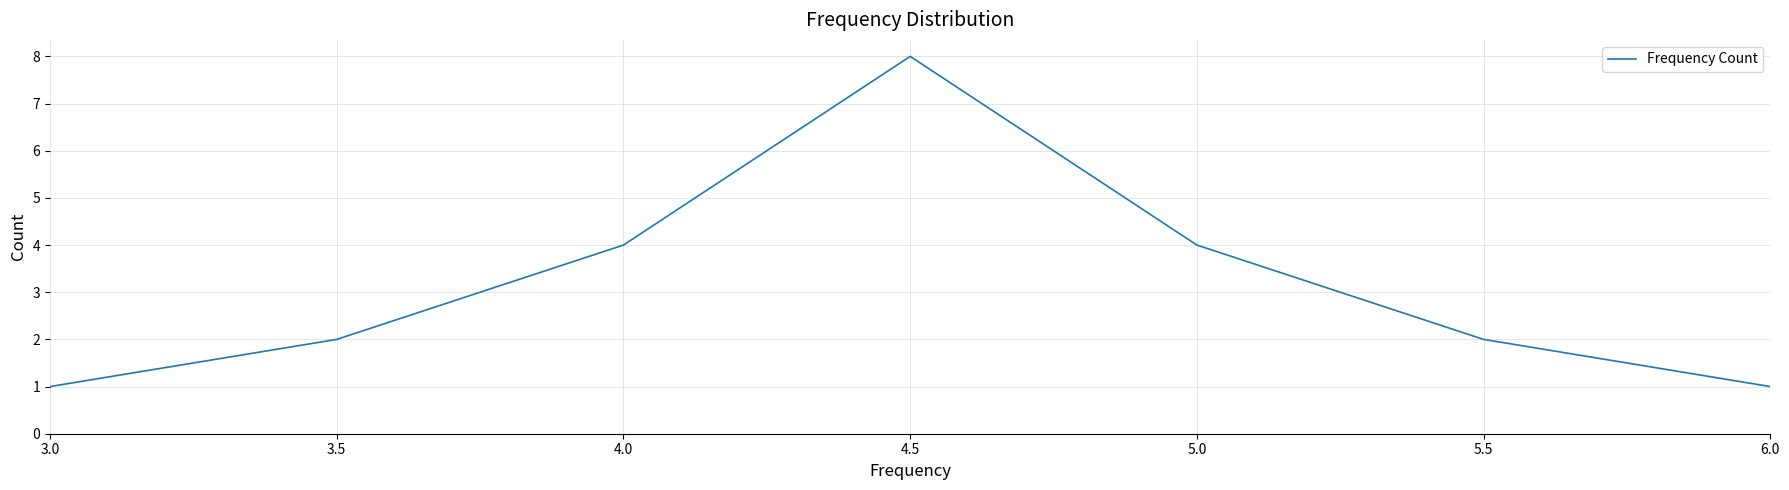

What is the sum of the values at 5.5 and 3.5?

4